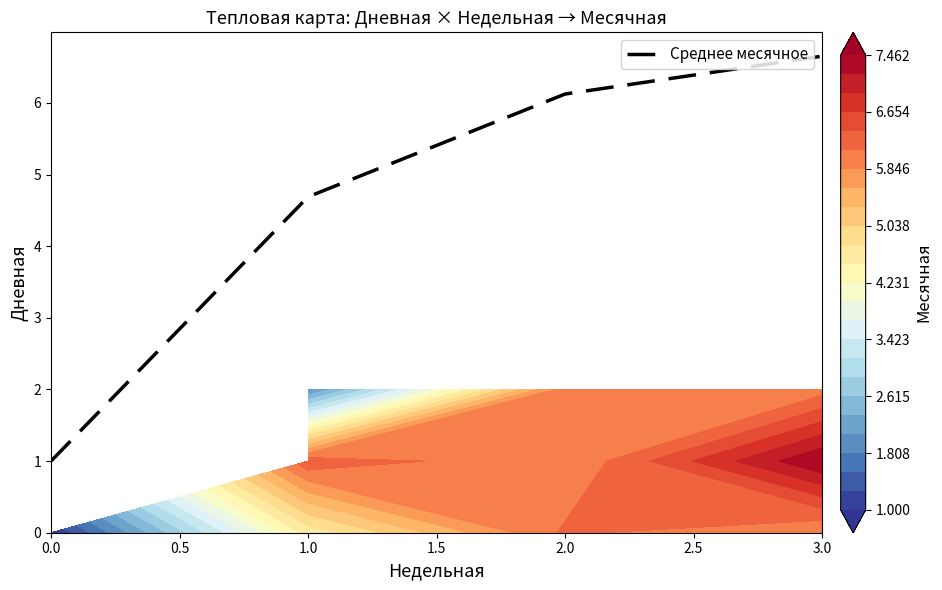

Read the value at 0.0.

1.0